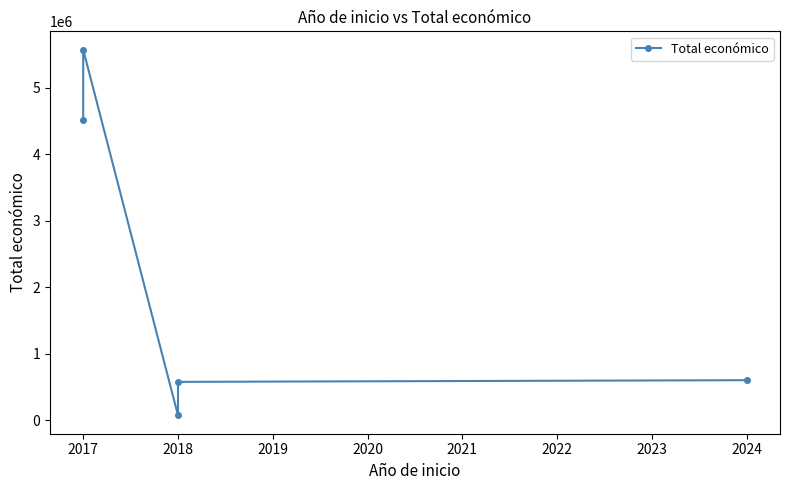

What is the value of the 1st point from the left?

4520649